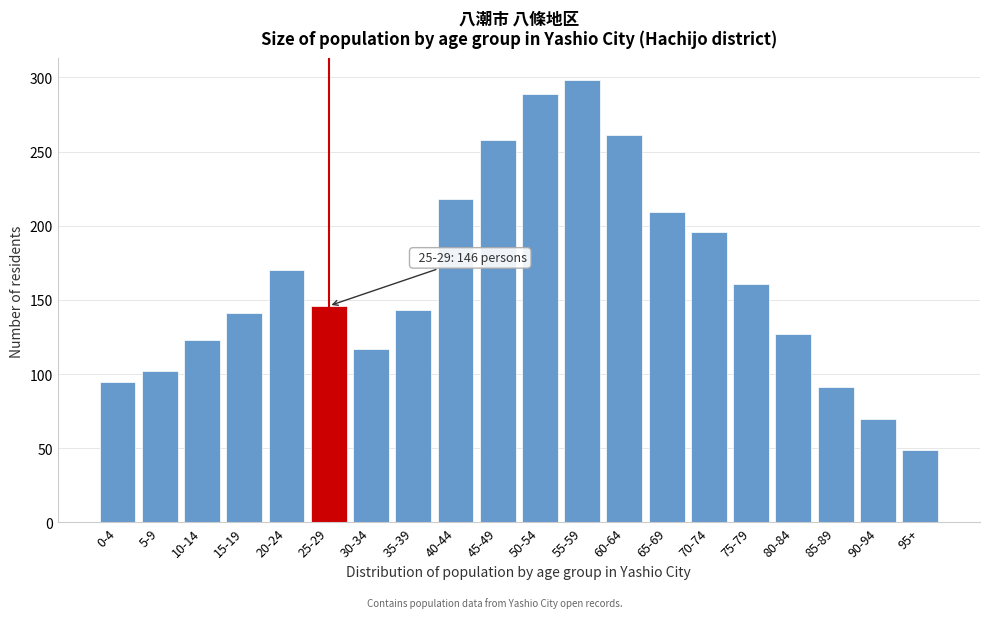

Reading left to right, extract all data points from this chart.

95	102	123	141	170	146	117	143	218	258	289	298	261	209	196	161	127	91	70	49